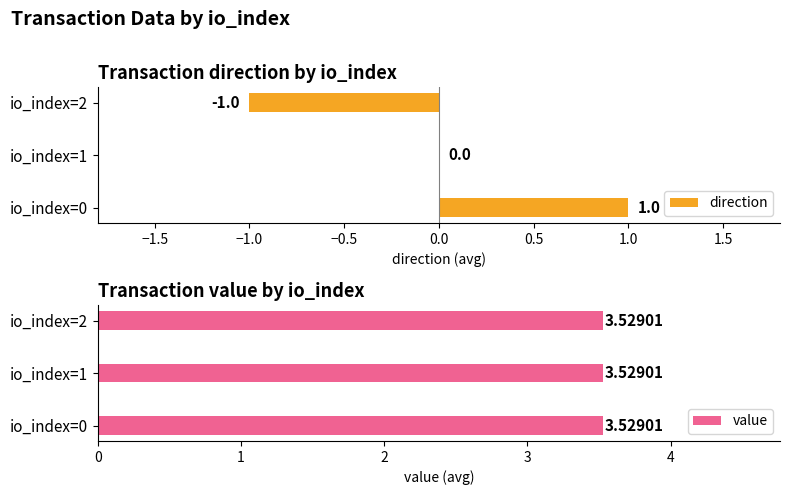

Rank the series by their maximum value, from lowest to highest.

value, direction